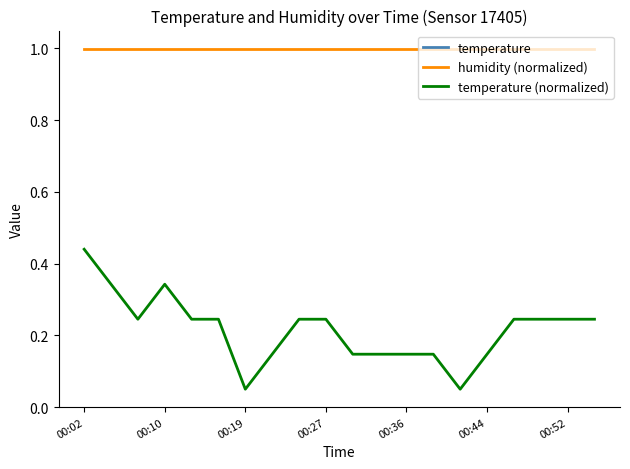

What is the maximum value for humidity (normalized)?

1.0